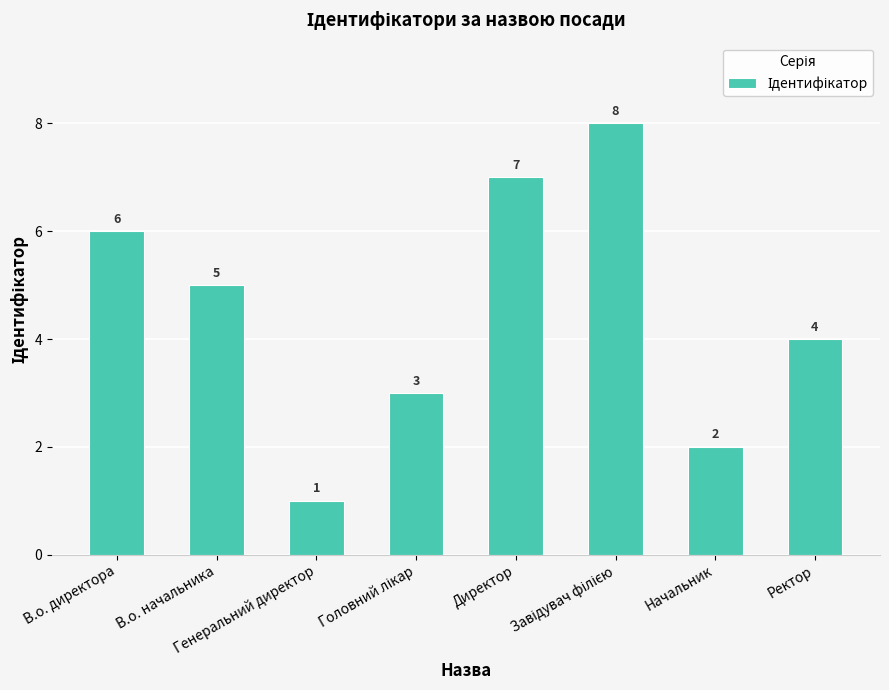

At which label is the value closest to 4?

Ректор